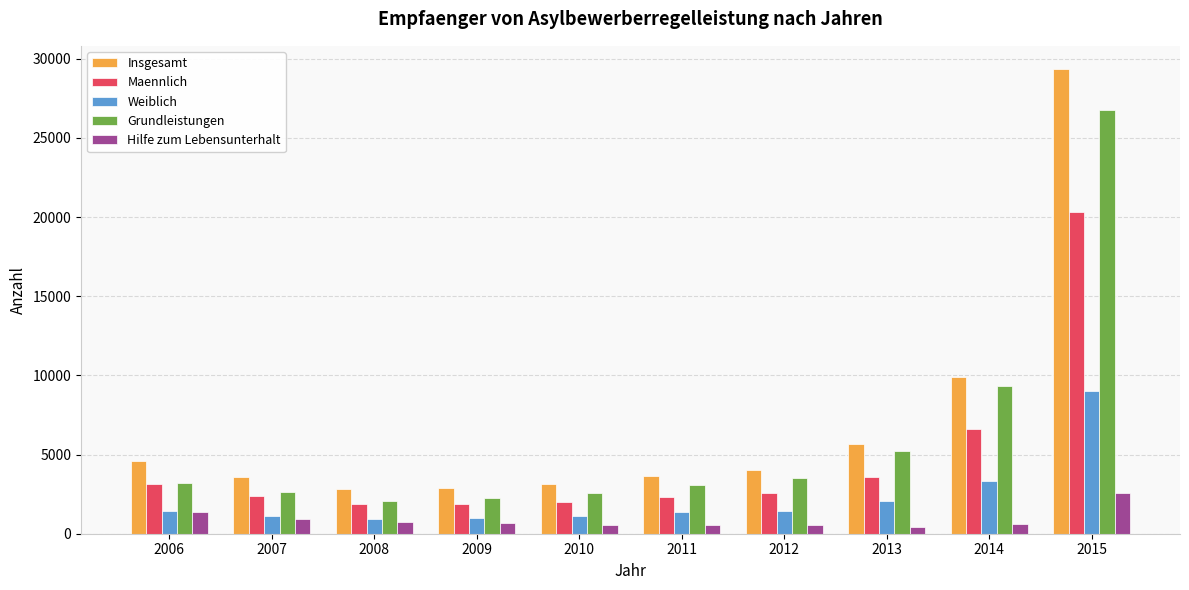

How many groups of bars are there?

10